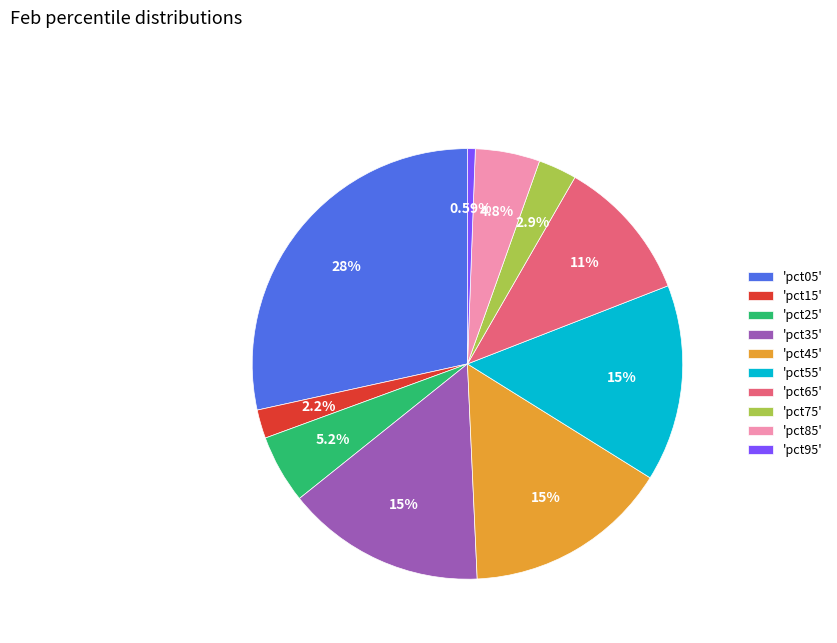

Is 'pct45' the majority of the pie?

No